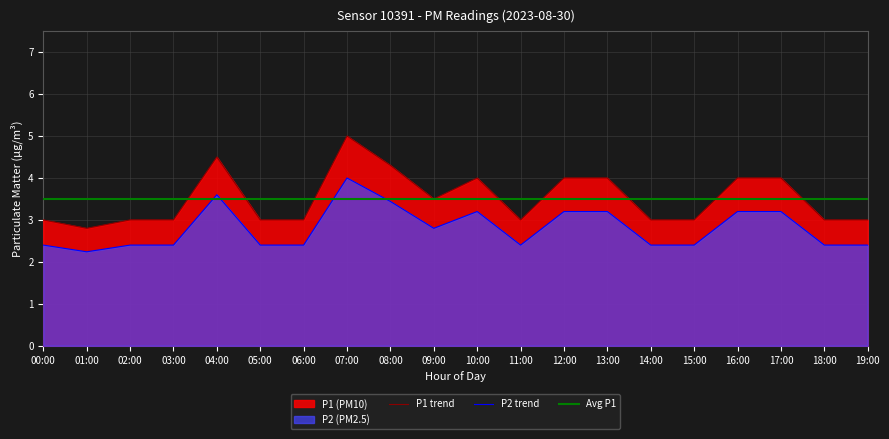

True or false: P1 and P2 intersect in this chart.

False